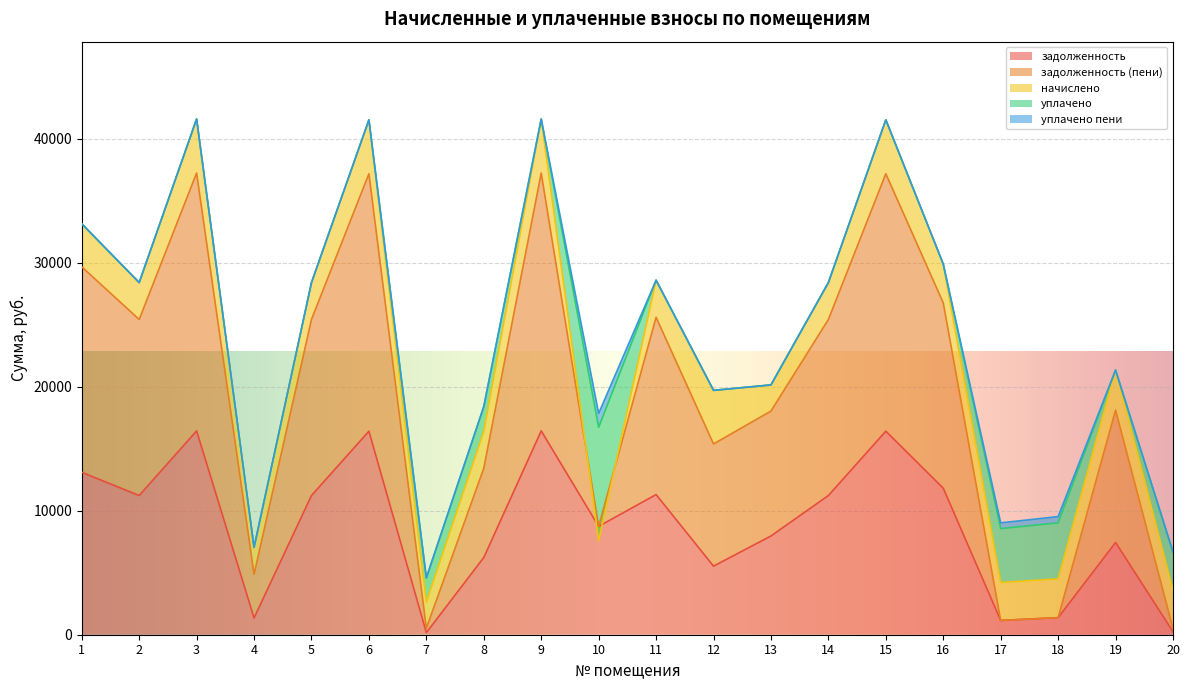

At which category does начислено reach its first local valley?

2